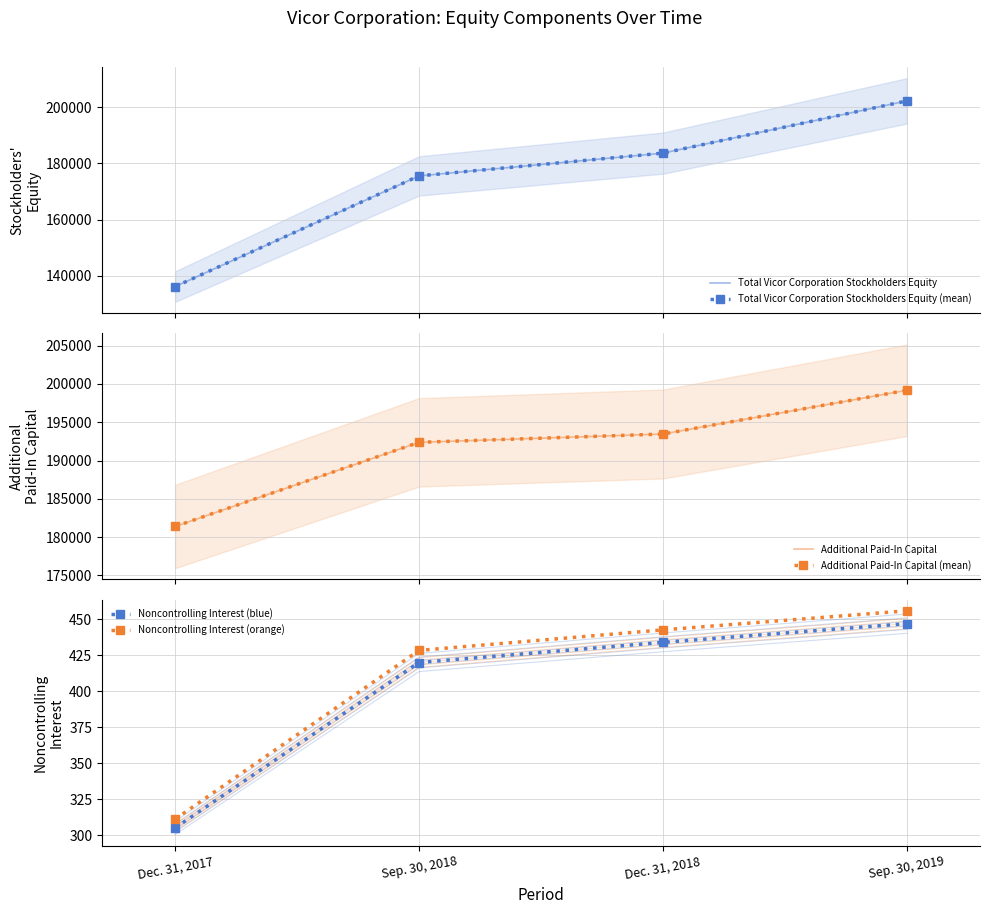

What is the value of the Additional Paid-In Capital (mean) point at the 1st from the left?

181395.0